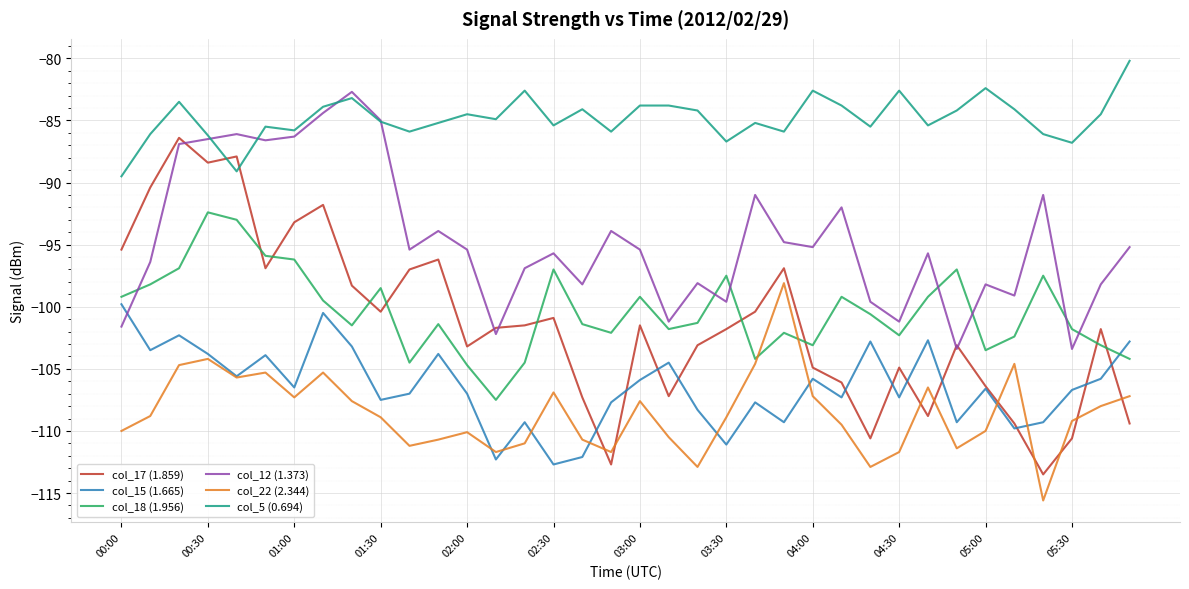

Which series has the largest range (max minus min)?

col_17 (1.859)